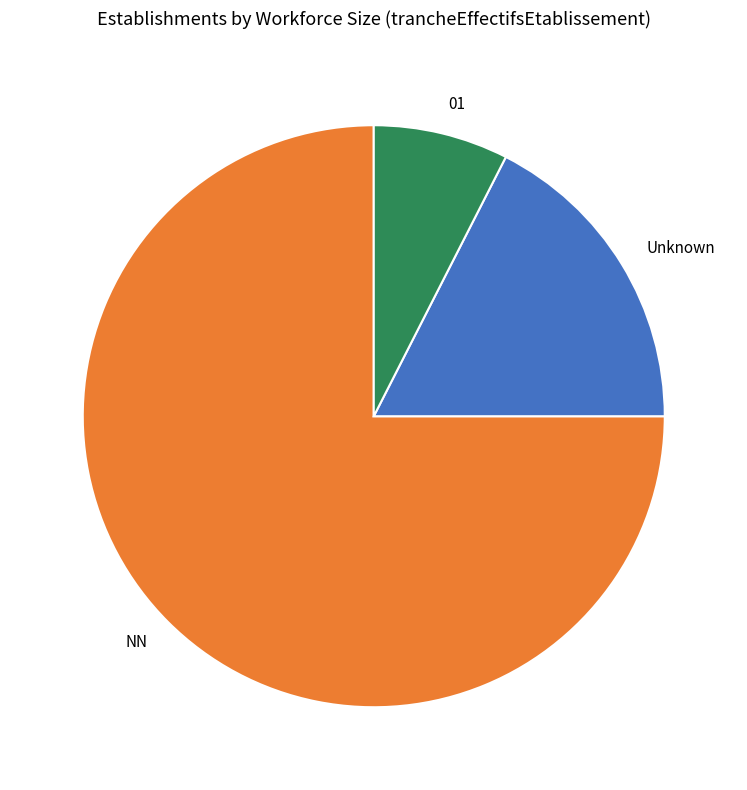

Which slice represents more than half of the pie?

NN